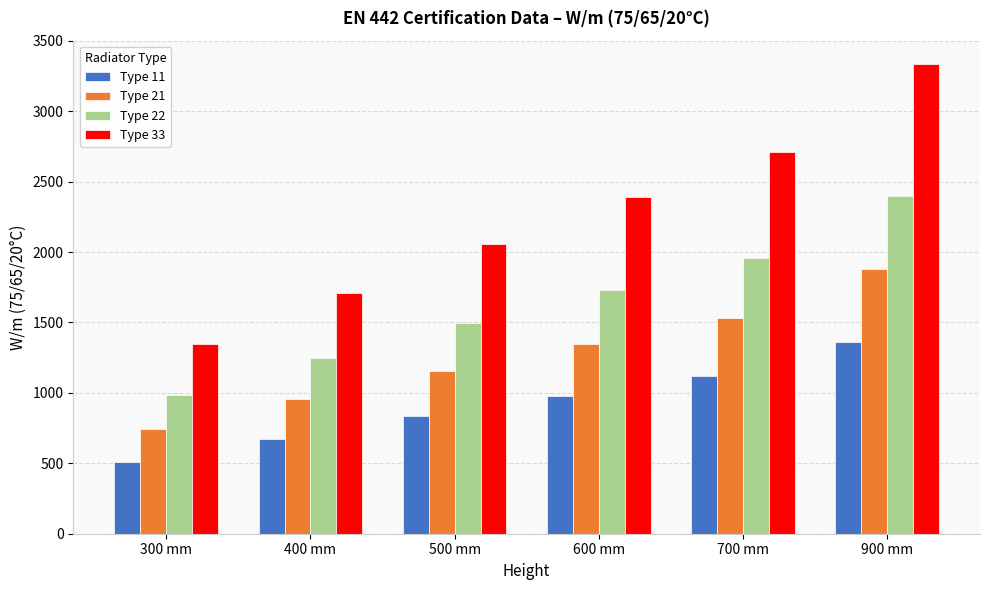

Is the value of Type 22 at 900 mm greater than the value of Type 21 at 500 mm?

Yes